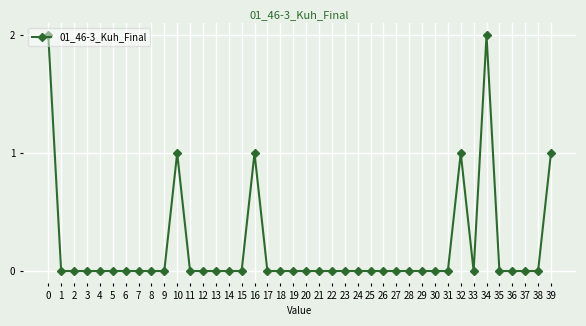

Count the number of data series in this chart.

1